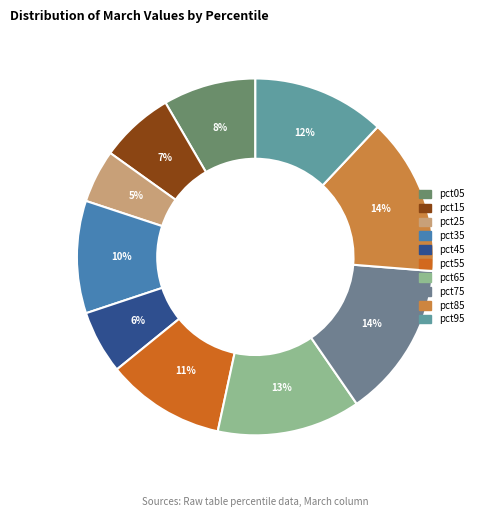

To the nearest percent, what is the average slice percentage?

10%